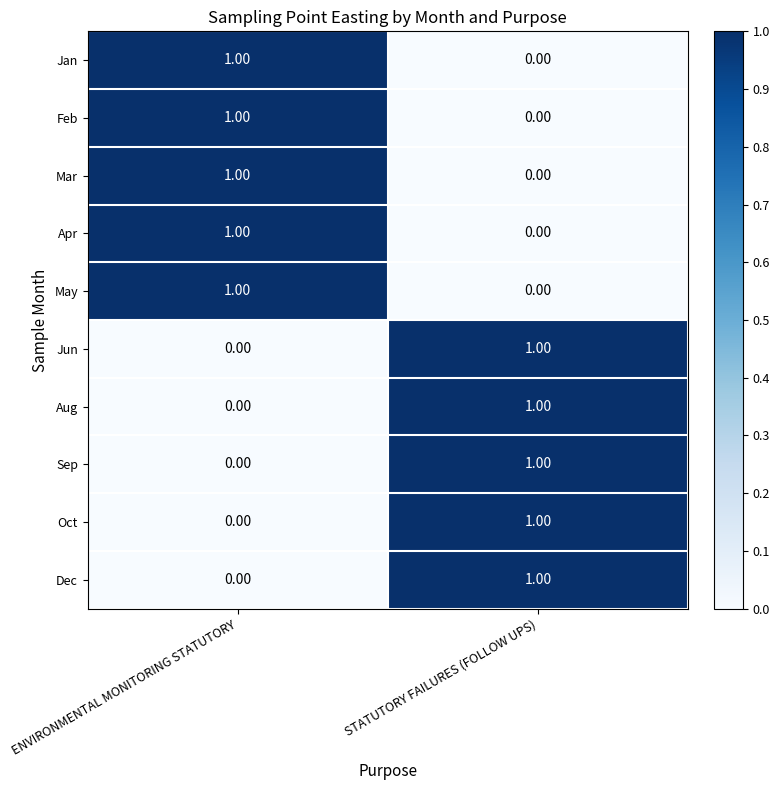

At which label does Oct reach its minimum?

ENVIRONMENTAL MONITORING STATUTORY